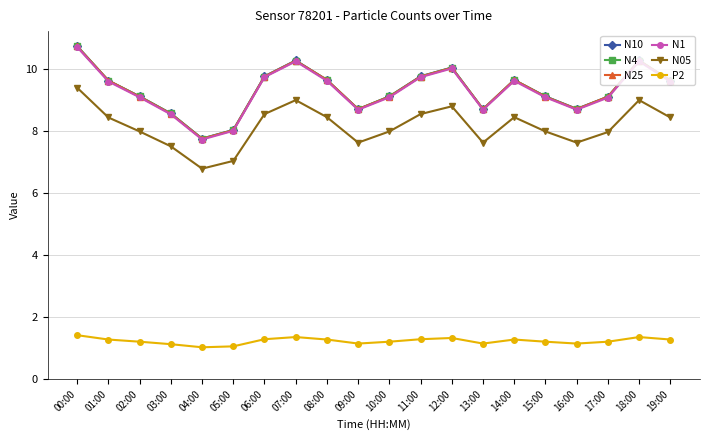

What is the difference between the second highest and minimum values in the N10 series?

2.5